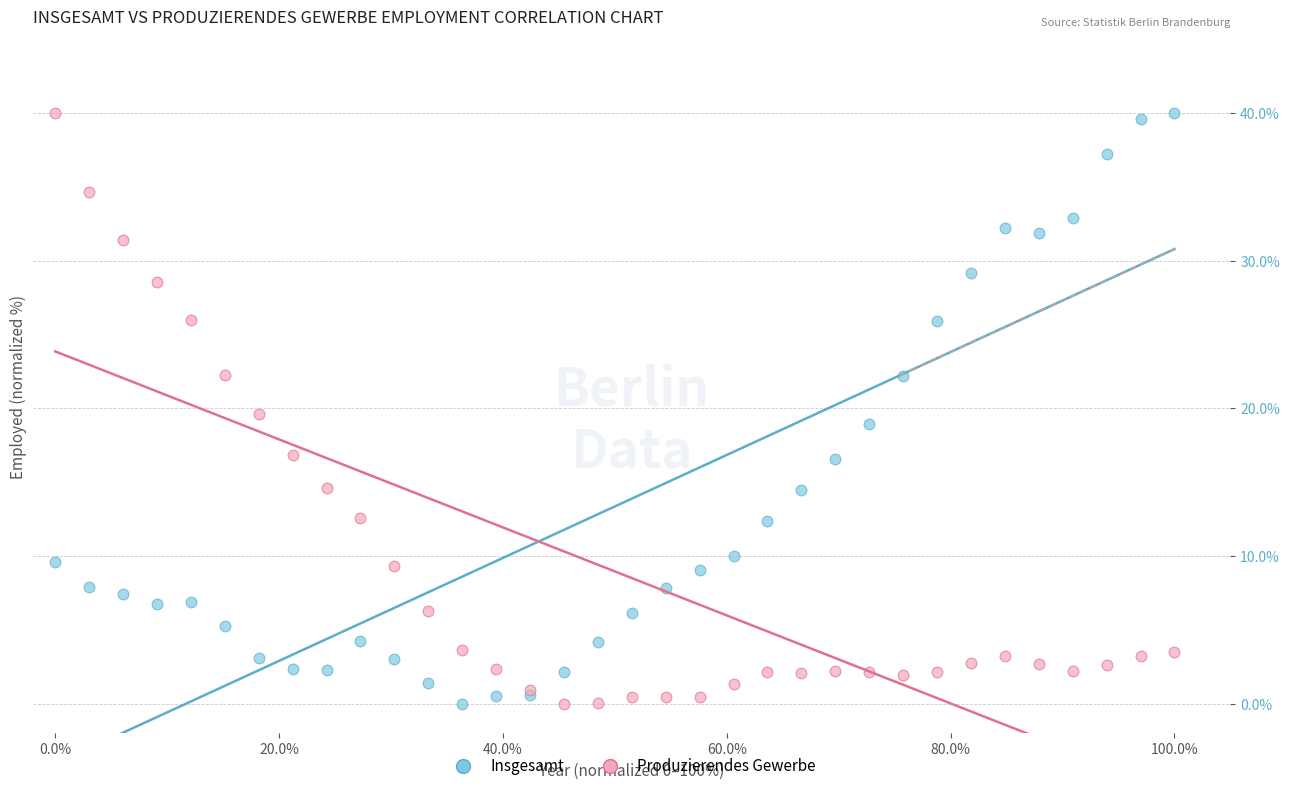

What is the X range (max minus min) for the scatter plot?

100.0